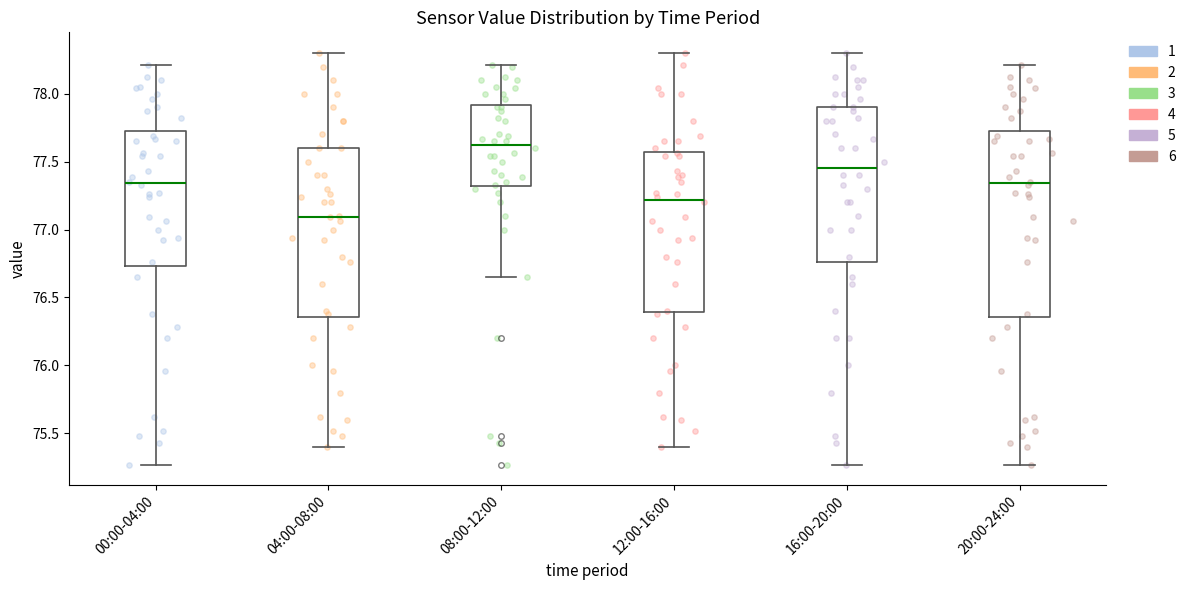

Which box's median line is the lowest?

04:00-08:00